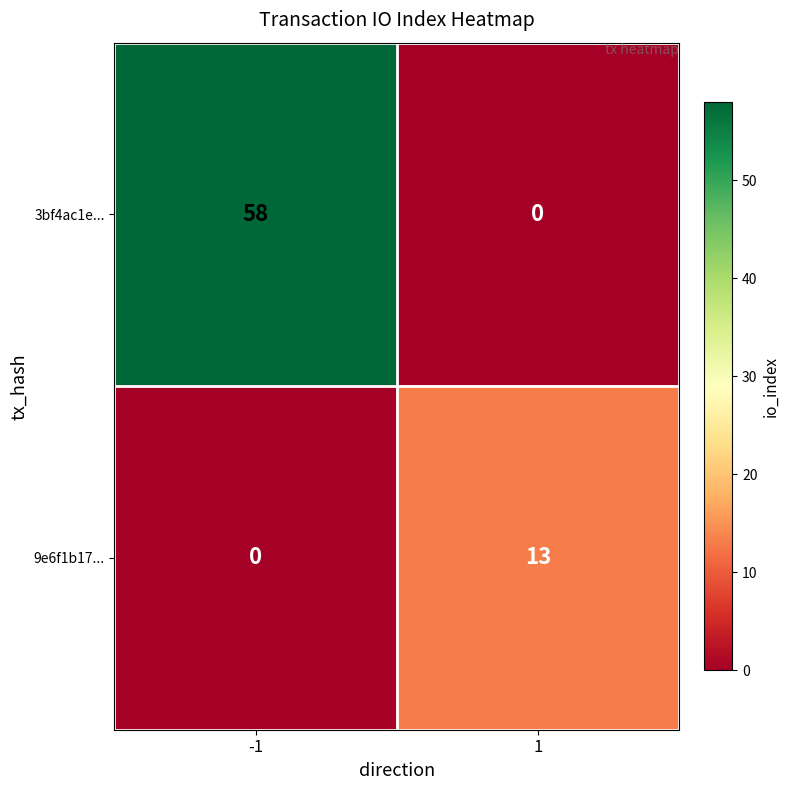

Rank the series by their average value, from highest to lowest.

3bf4ac1e..., 9e6f1b17...